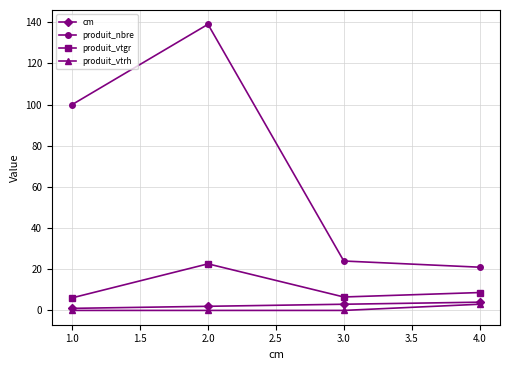

What is the difference between the maximum and second lowest values in the produit_vtgr series?

16.1